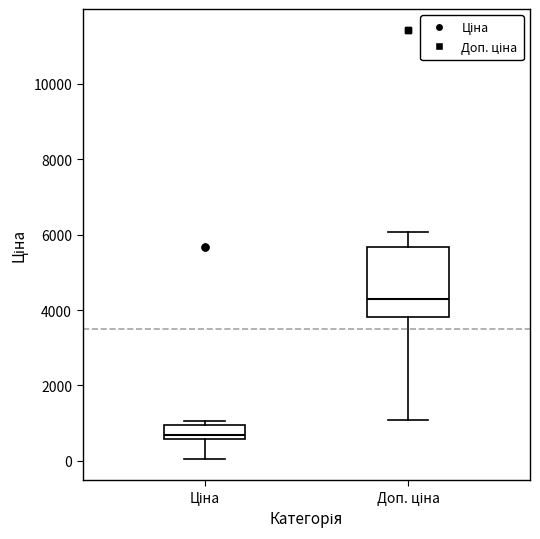

Reading left to right, transcribe this box plot: for each box, give where its median line is, the range the box spans, and where its two whiskers end, as read against the y-axis. The values are not printed on the chart, so give them approximately, as read against the axis.

Ціна: median 600 (just above the box's lower edge), box 600 to 1000, whiskers 0 to 1000 (just above the box's upper edge)
Доп. ціна: median 4200, box 3800 to 5600, whiskers 1000 to 6000